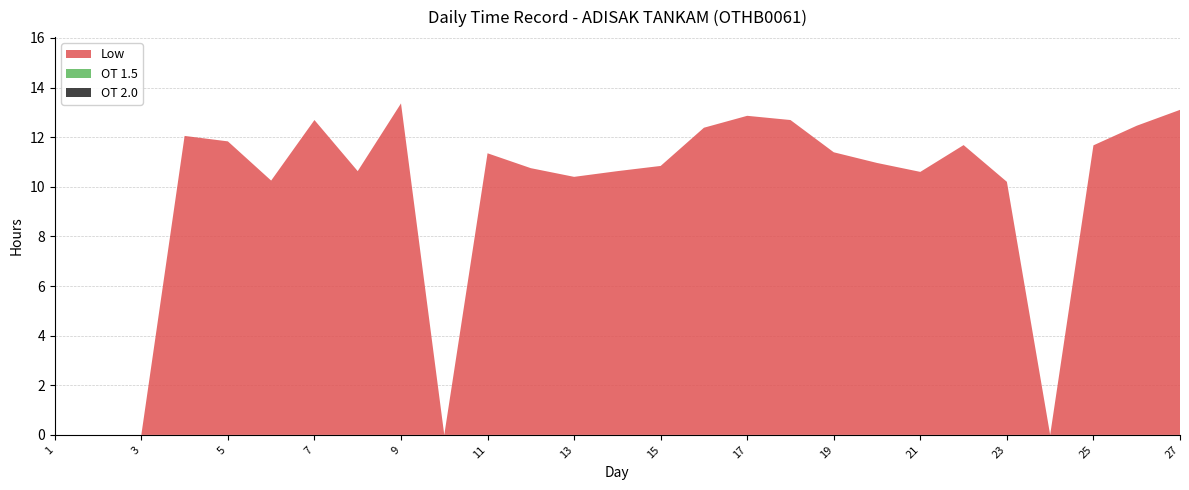

Reading right to left, list all the values displayed in this chart.

Low: 13.1	12.5	11.7	0.0	10.2	11.7	10.6	11.0	11.4	12.7	12.9	12.4	10.8	10.6	10.4	10.8	11.3	0.0	13.4	10.6	12.7	10.2	11.8	12.1	0.0	0.0	0.0
OT 1.5: 0.0	0.0	0.0	0.0	0.0	0.0	0.0	0.0	0.0	0.0	0.0	0.0	0.0	0.0	0.0	0.0	0.0	0.0	0.0	0.0	0.0	0.0	0.0	0.0	0.0	0.0	0.0
OT 2.0: 0.0	0.0	0.0	0.0	0.0	0.0	0.0	0.0	0.0	0.0	0.0	0.0	0.0	0.0	0.0	0.0	0.0	0.0	0.0	0.0	0.0	0.0	0.0	0.0	0.0	0.0	0.0